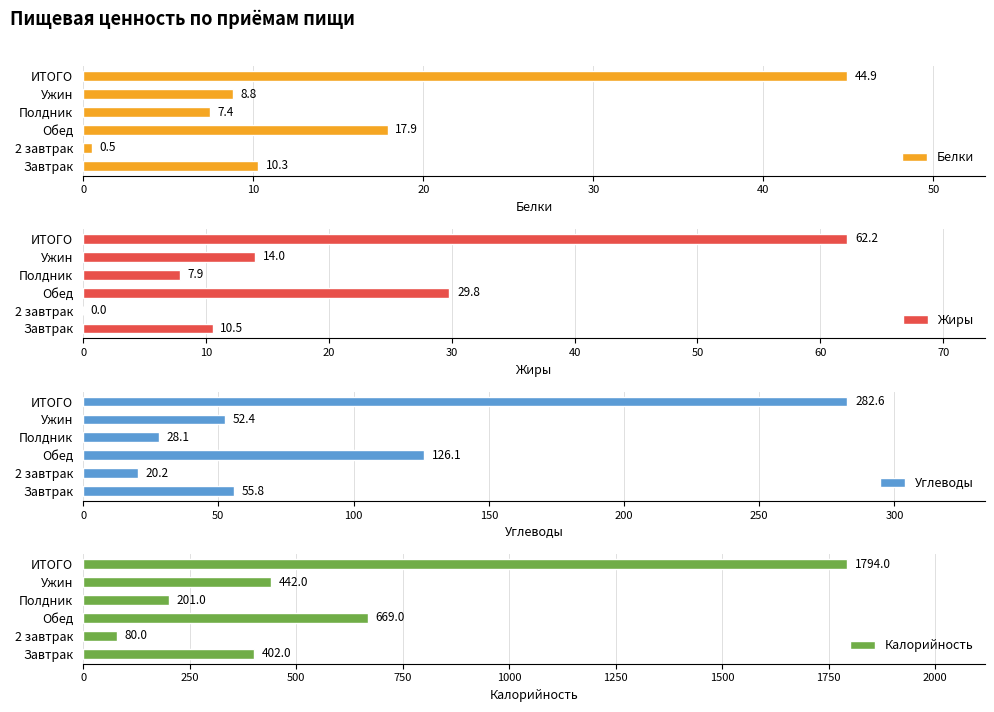

Reading left to right, list all the values displayed in this chart.

Белки: 10.3	0.5	17.9	7.4	8.8	44.9
Жиры: 10.5	0.0	29.8	7.9	14.0	62.2
Углеводы: 55.8	20.2	126.1	28.1	52.4	282.6
Калорийность: 402.0	80.0	669.0	201.0	442.0	1794.0